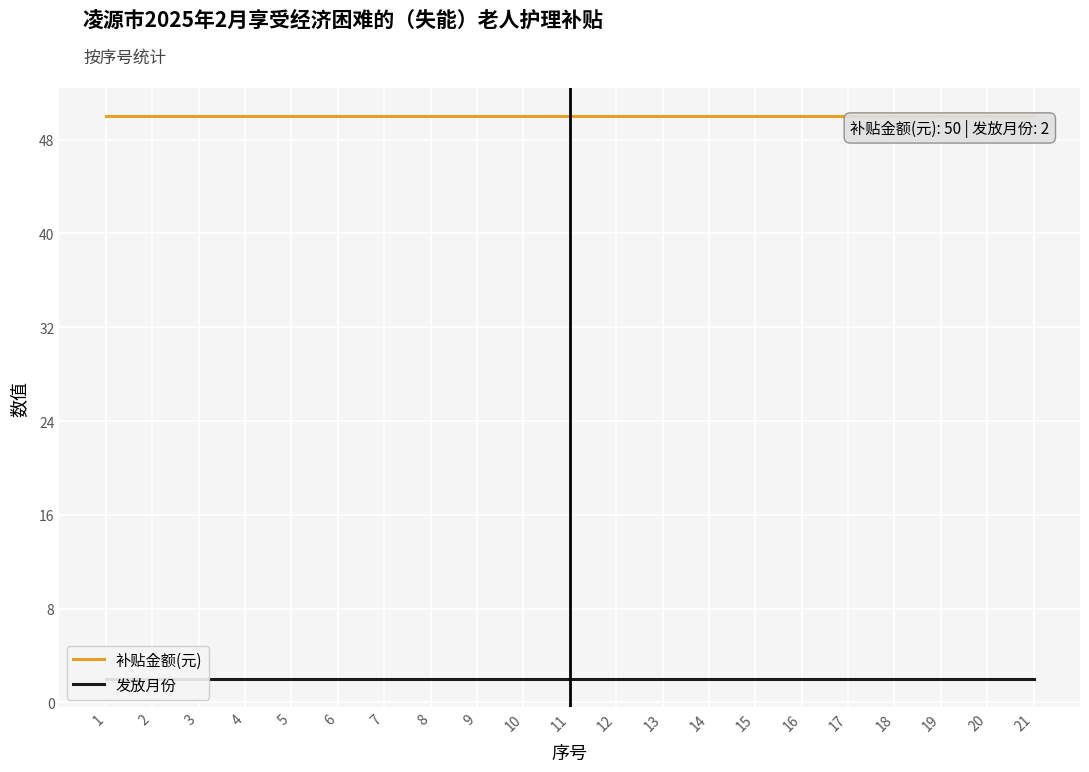

List the series in order of their overall mean, lowest first.

发放月份, 补贴金额(元)